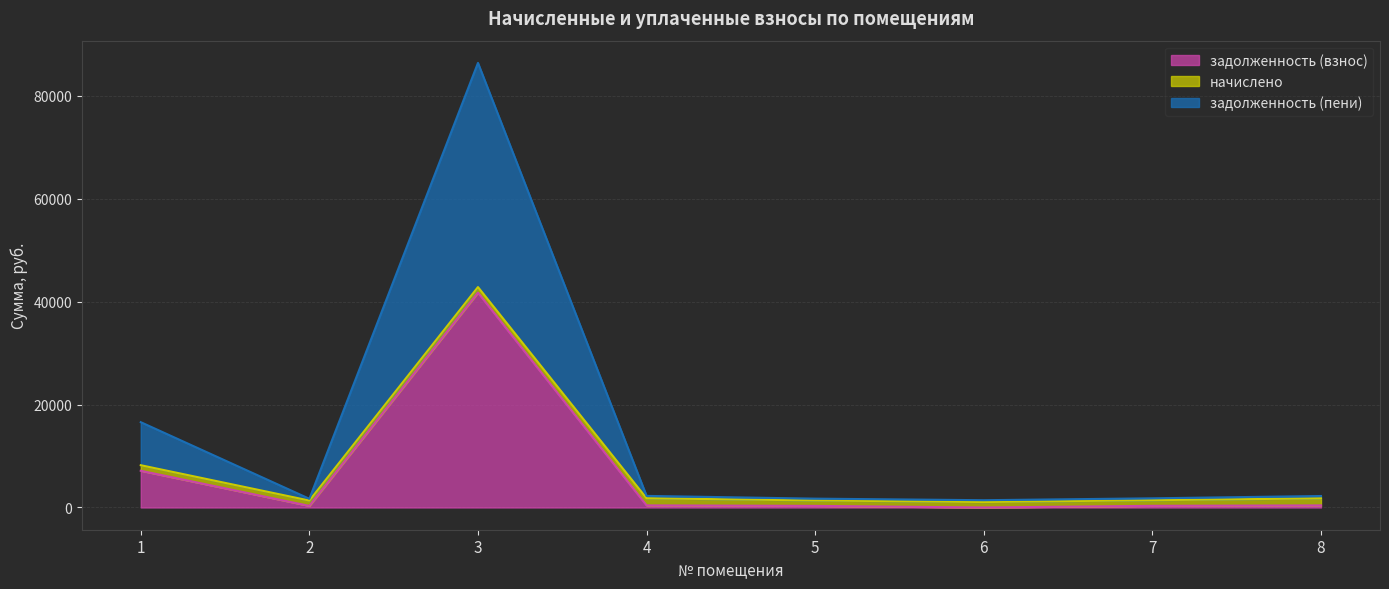

Which category has the lowest value across all series?

6